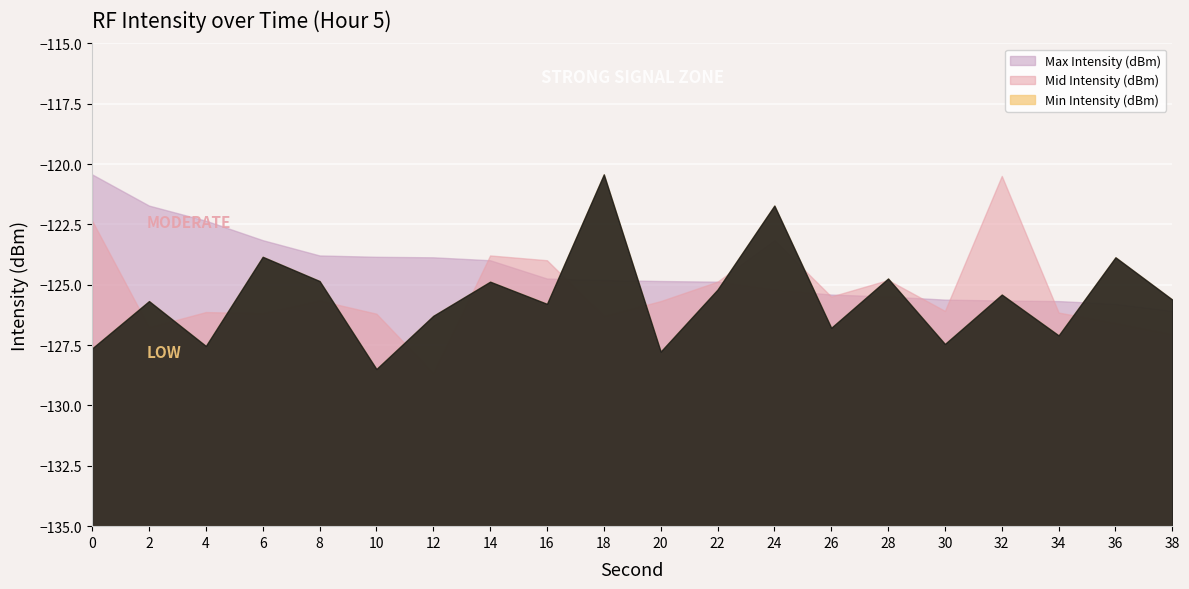

Count the number of categories in the chart.

20